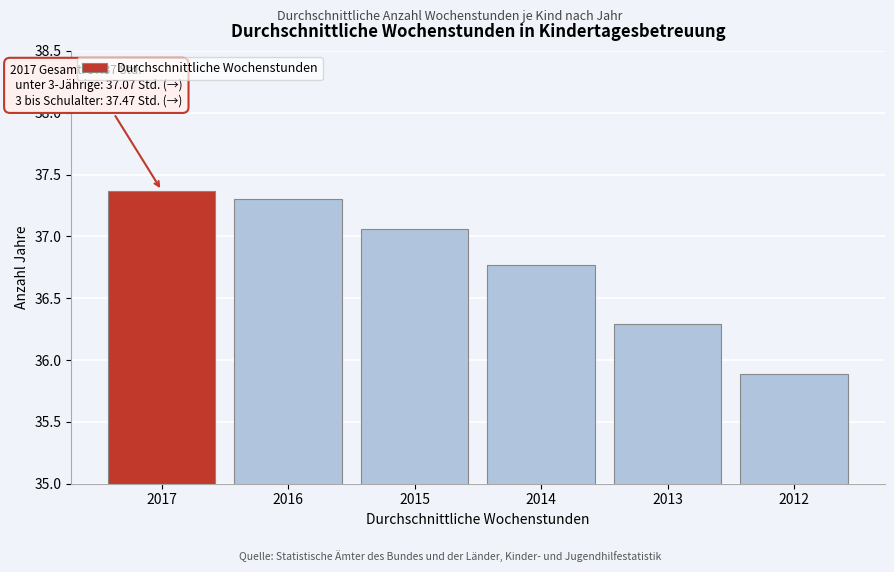

Is it true that the value at 2016 is 61.1?

False